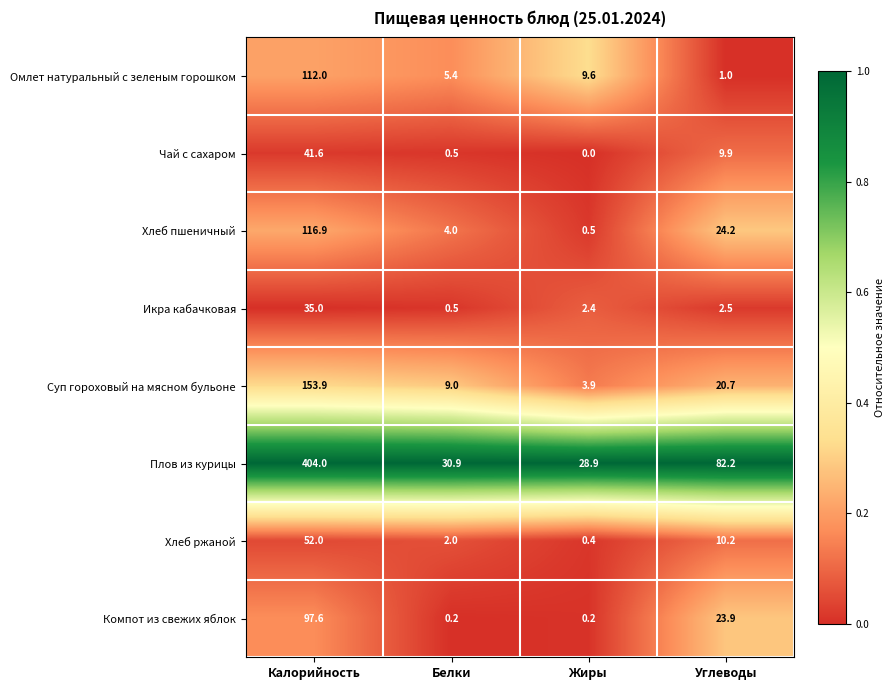

How many categories are shown in the chart?

4